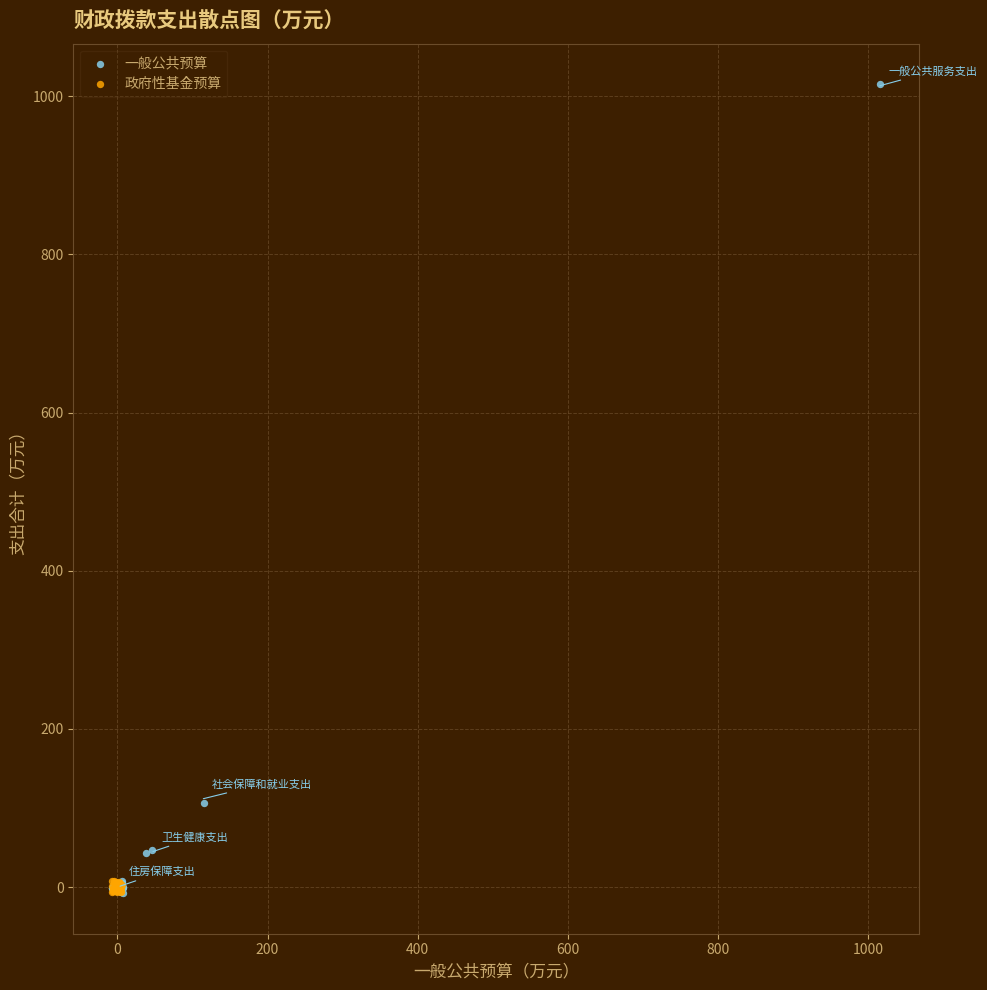

What are all the series names shown in the legend?

一般公共预算, 政府性基金预算